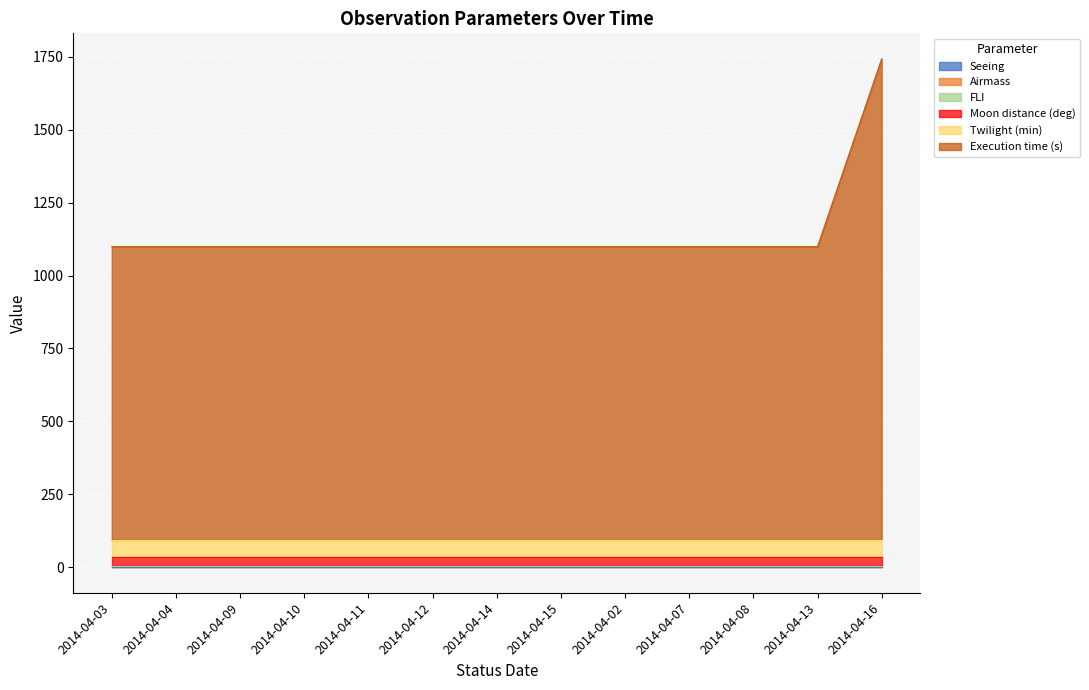

What value does the Execution time (s) series have at 2014-04-10?

1005.0